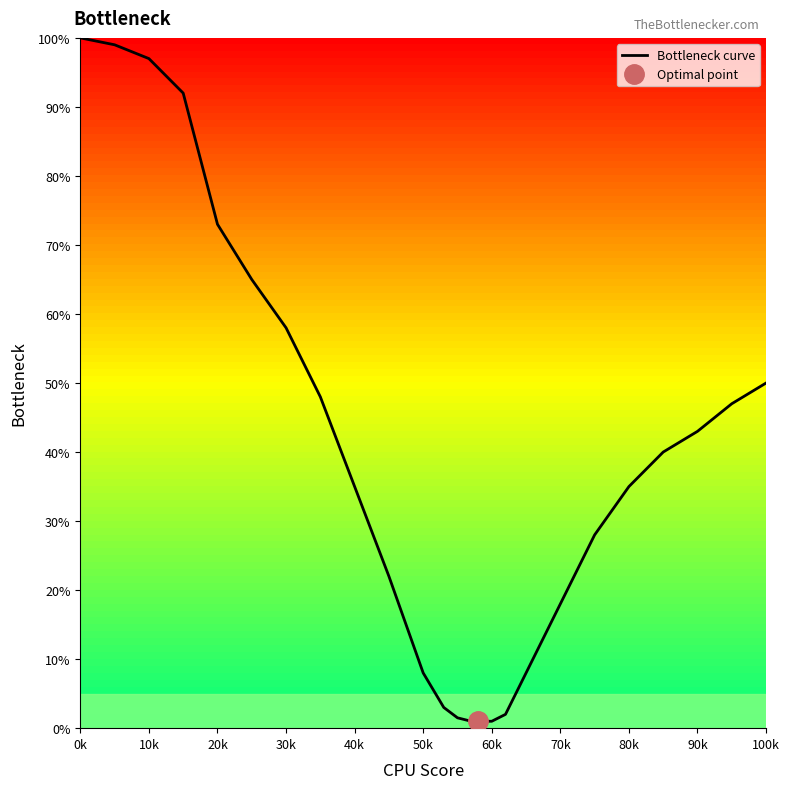

The value of Bottleneck curve at 70k is 6.9. True or false?

False